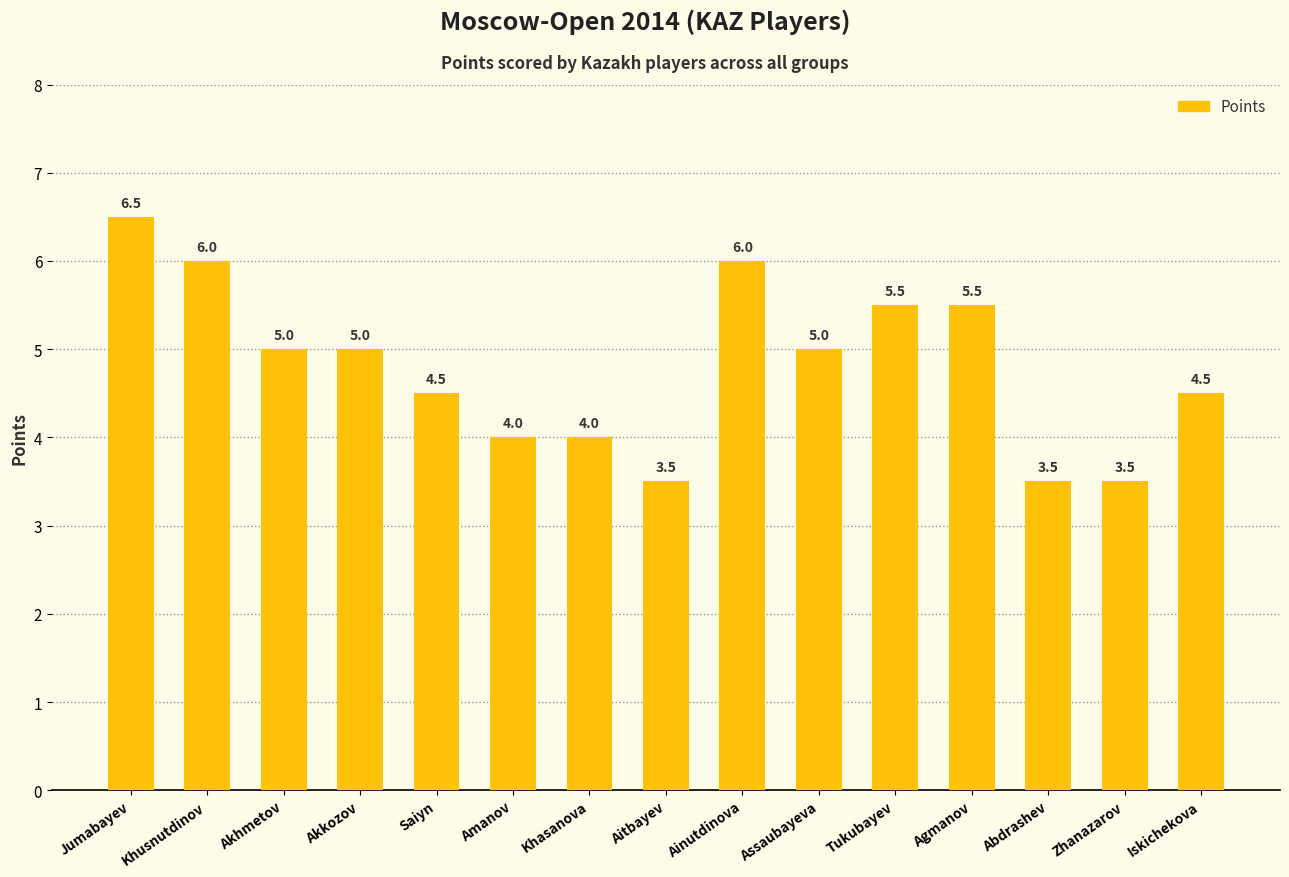

True or false: the data shows 7.2 at Agmanov.

False